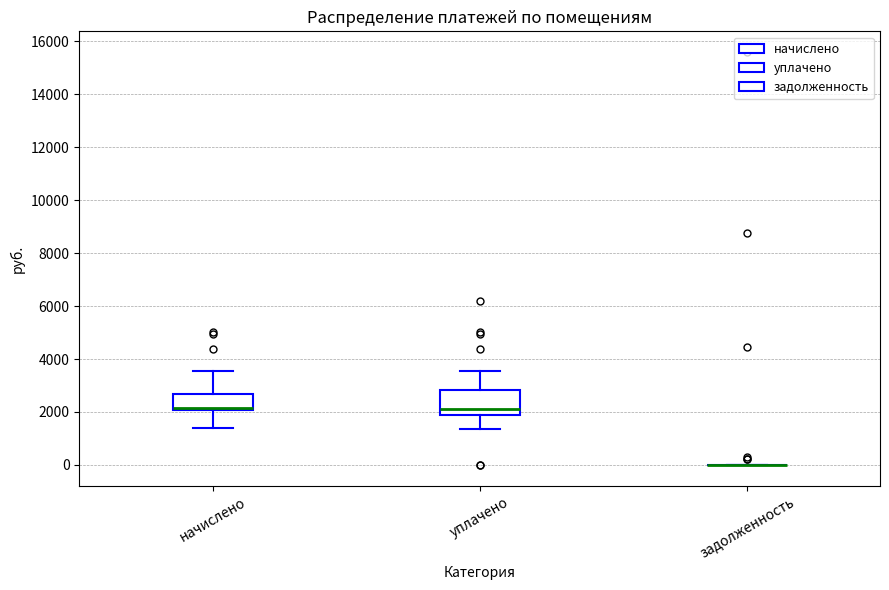

Which box is the tallest, from its lower edge to its upper edge?

уплачено